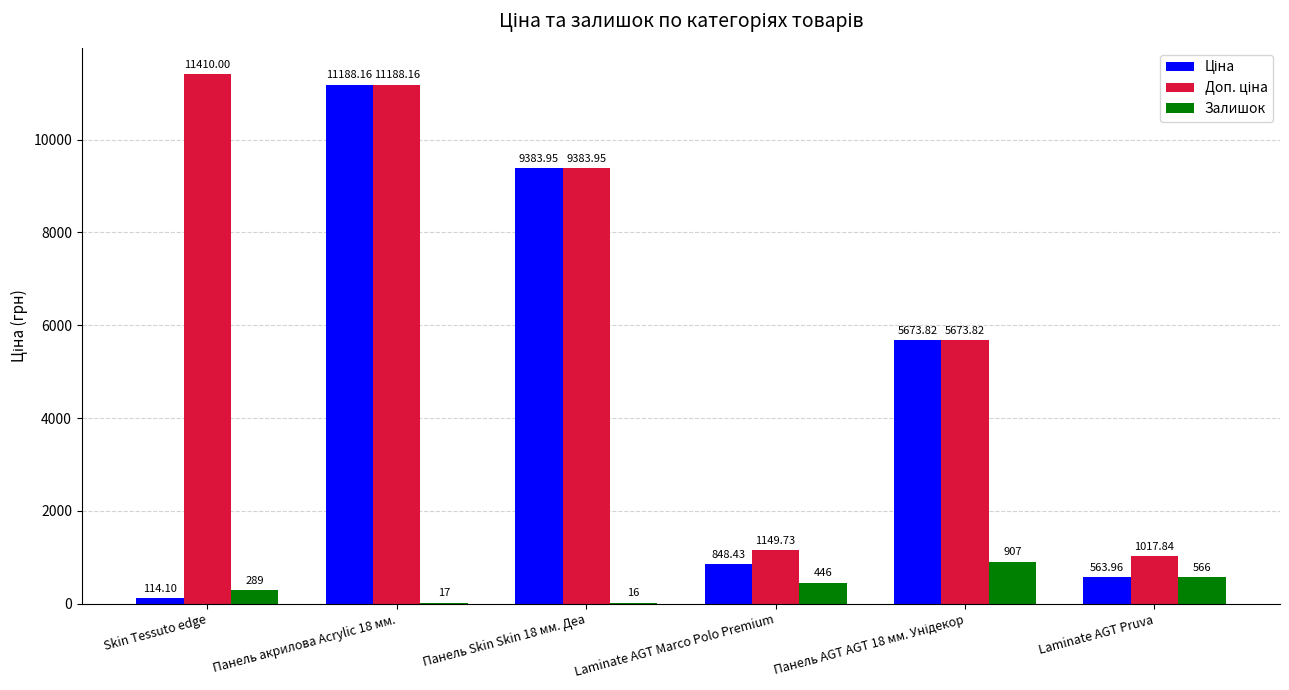

What is the total value across all series at Панель акрилова Acrylic 18 мм.?

22393.3